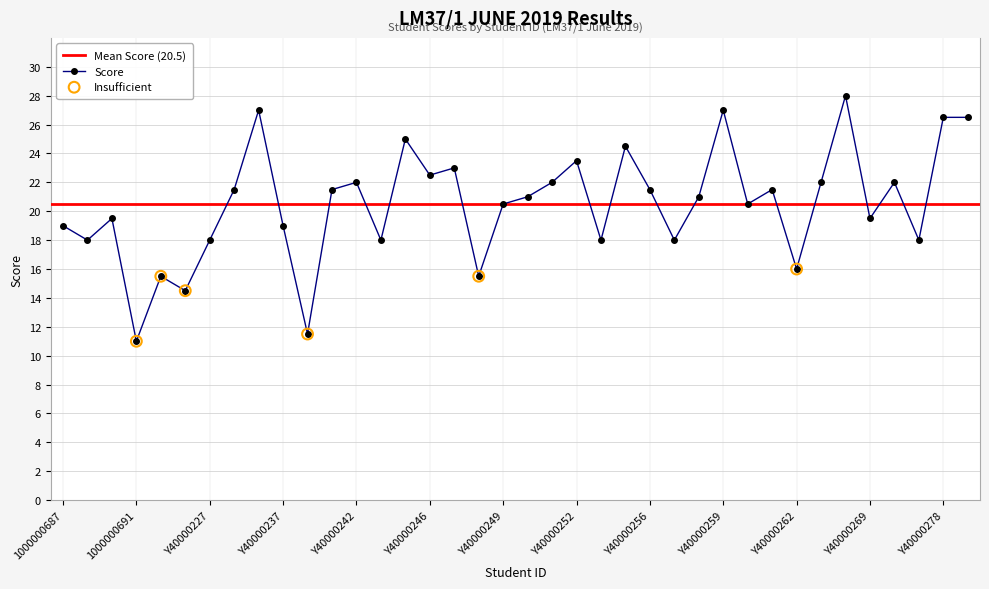

What is the ratio of the value at Y40000253 to the value at Y40000244?

0.7